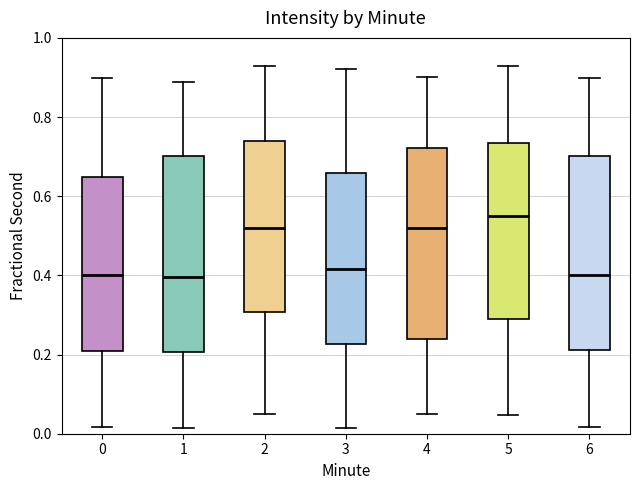

Where is the lower edge of the box at x = 1 on the y-axis? The values are not printed on the chart, so give them approximately, as read against the axis.

0.20